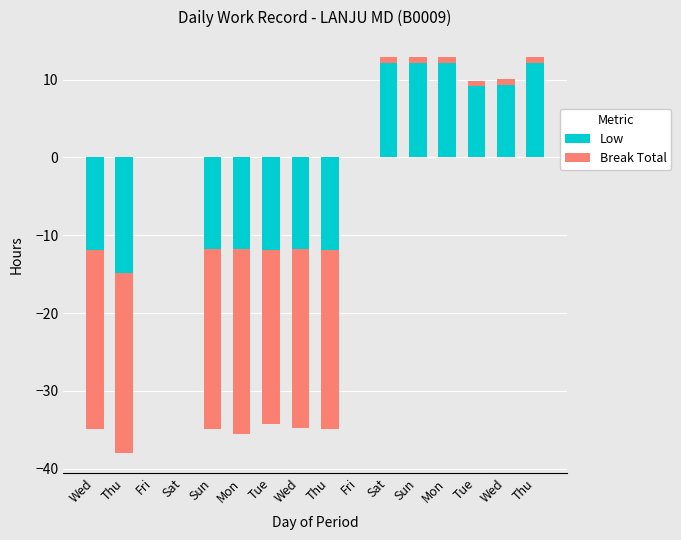

What is the maximum value shown in the chart?

12.2